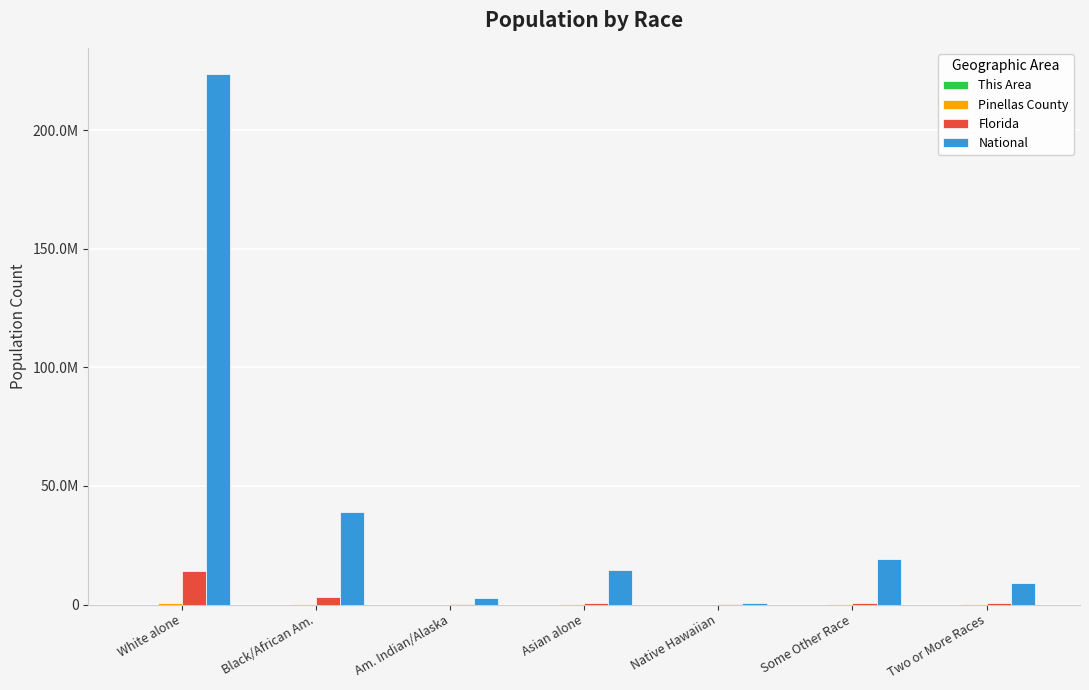

The value of Florida at Some Other Race is 173793. True or false?

False